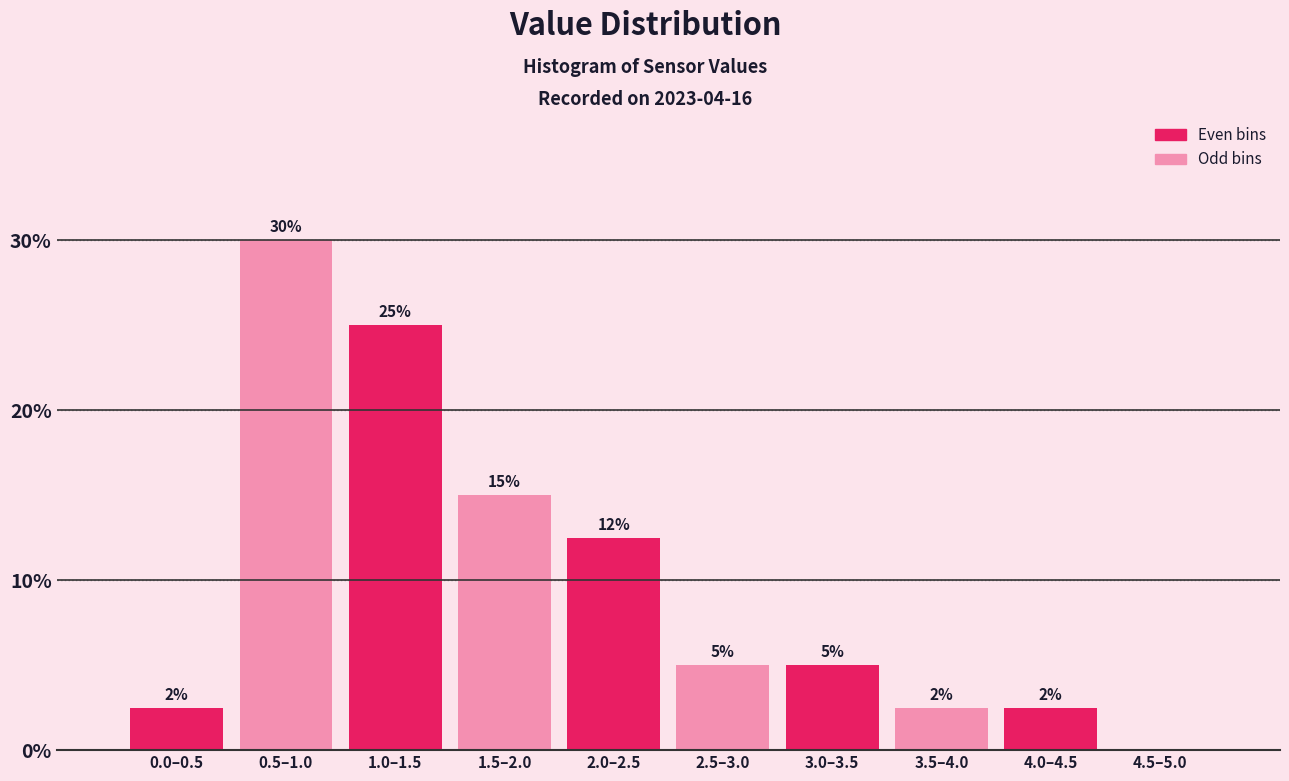

At which label is the value closest to 15?

1.5–2.0